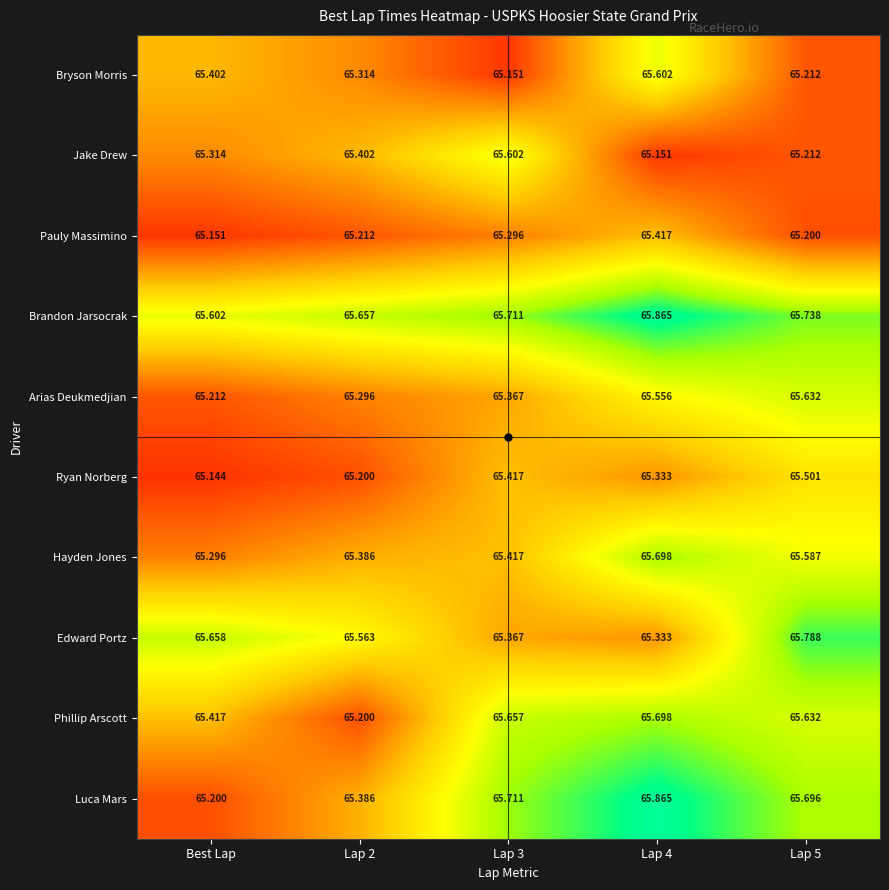

Between Lap 4 and Lap 5, which series saw the biggest shift?

Edward Portz